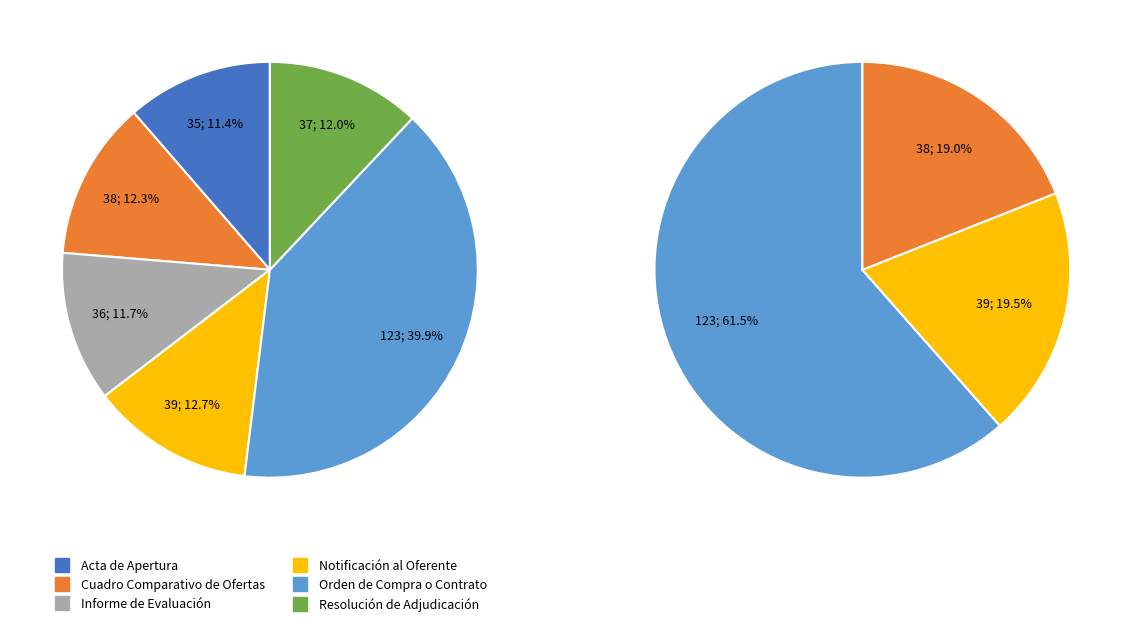

To the nearest percent, what is the combined percentage of Acta de Apertura and Informe de Evaluación?

23%